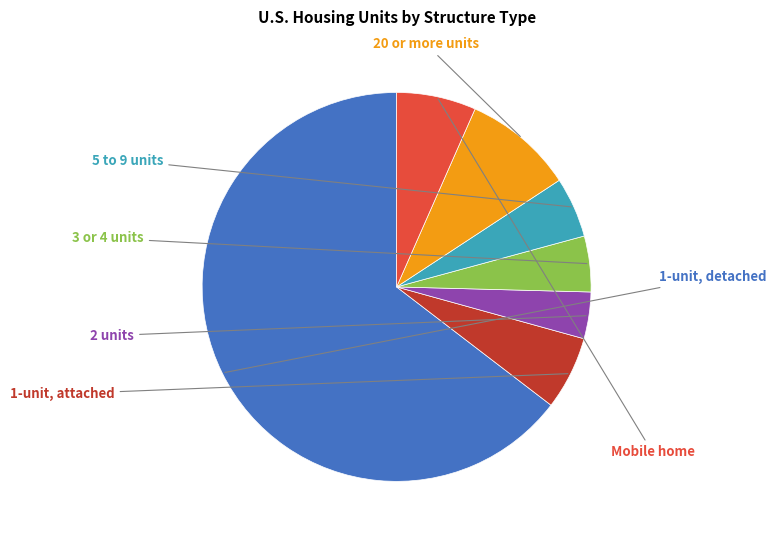

Does any single category account for the majority?

Yes